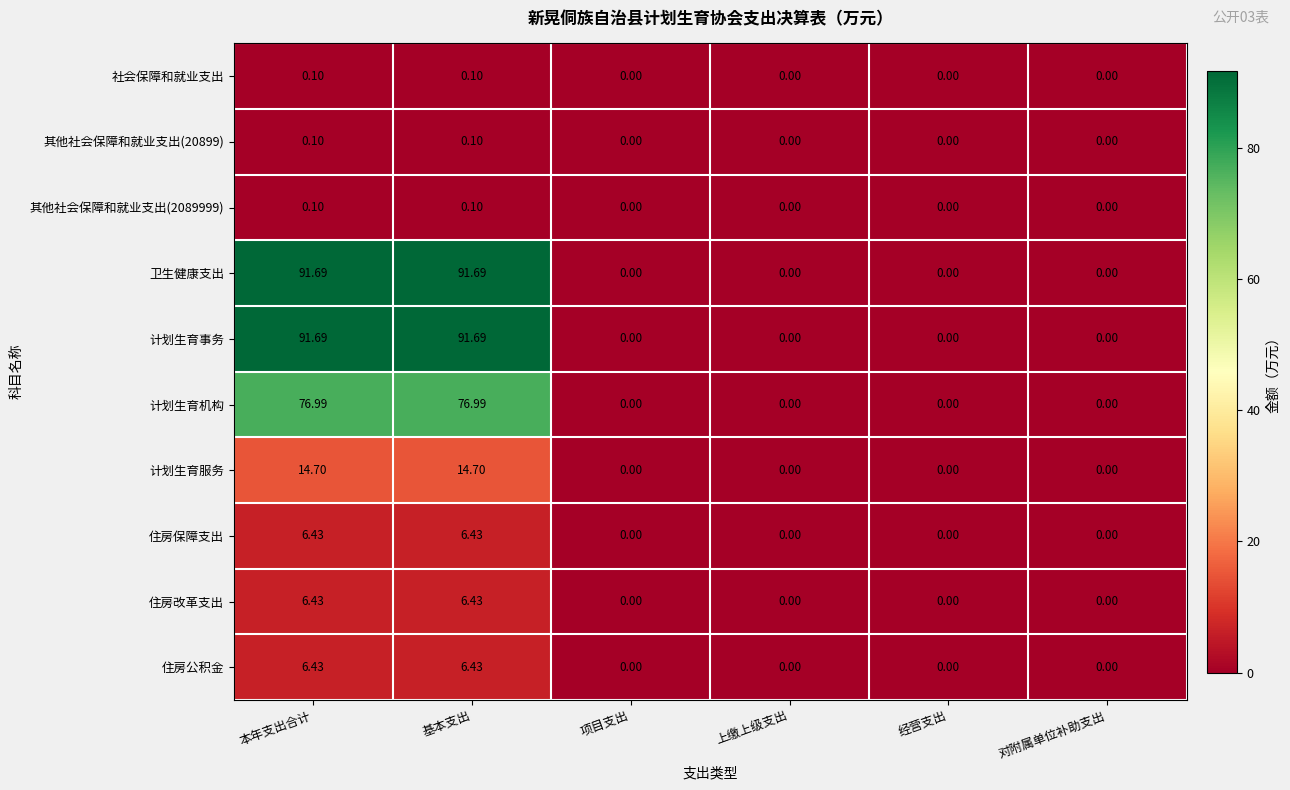

How many categories are shown in the chart?

6